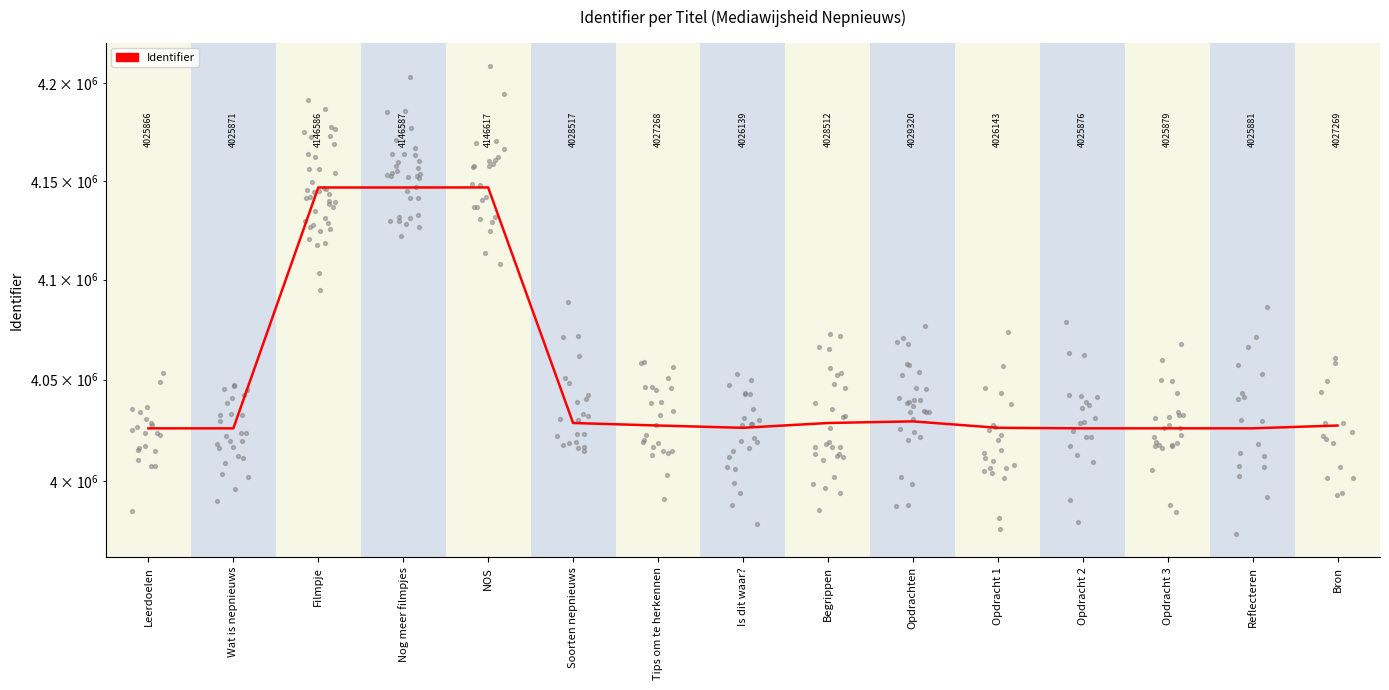

What is the change in value from Wat is nepnieuws to Opdracht 1?

+272